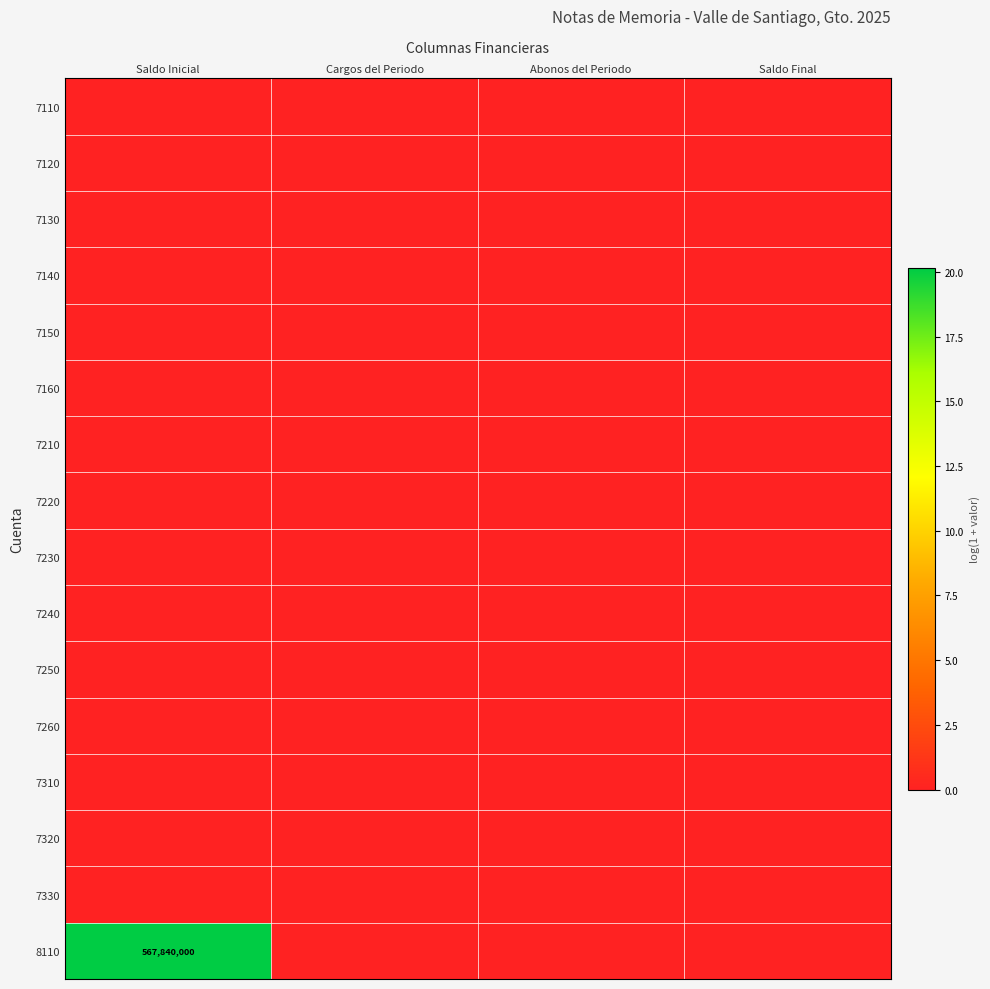

The 8110 series shows 567840000 at Saldo Inicial. True or false?

True